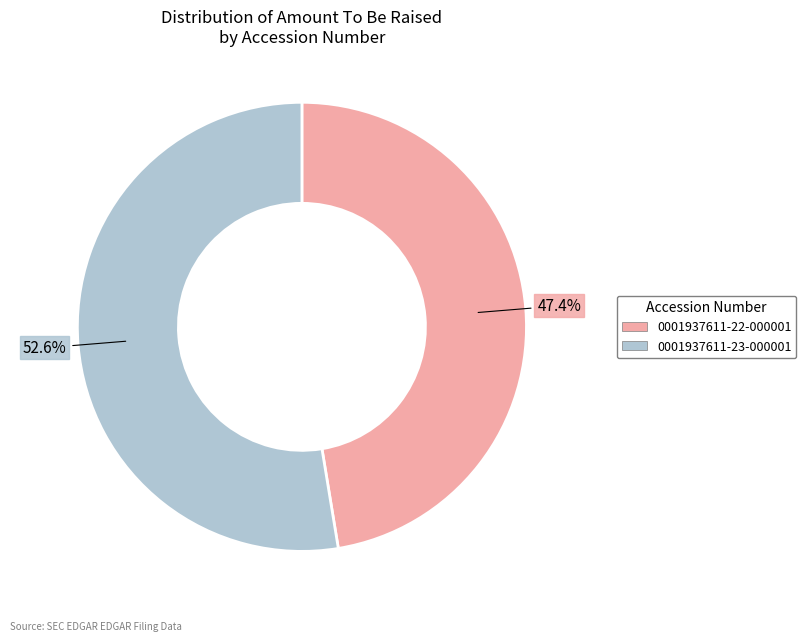

Approximately how many times larger is the value at 0001937611-22-000001 compared to 0001937611-23-000001?

0.9